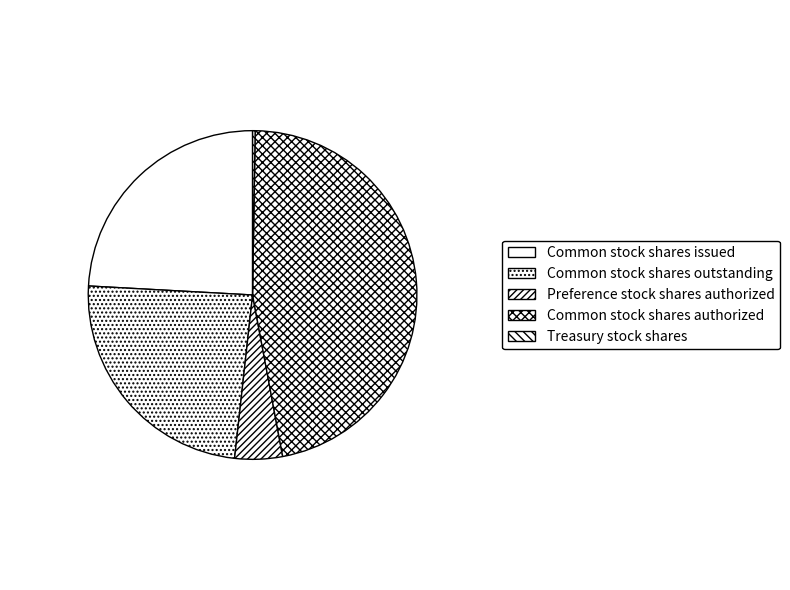

To the nearest percent, what is the combined percentage of Preference stock shares authorized and Treasury stock shares?

5%